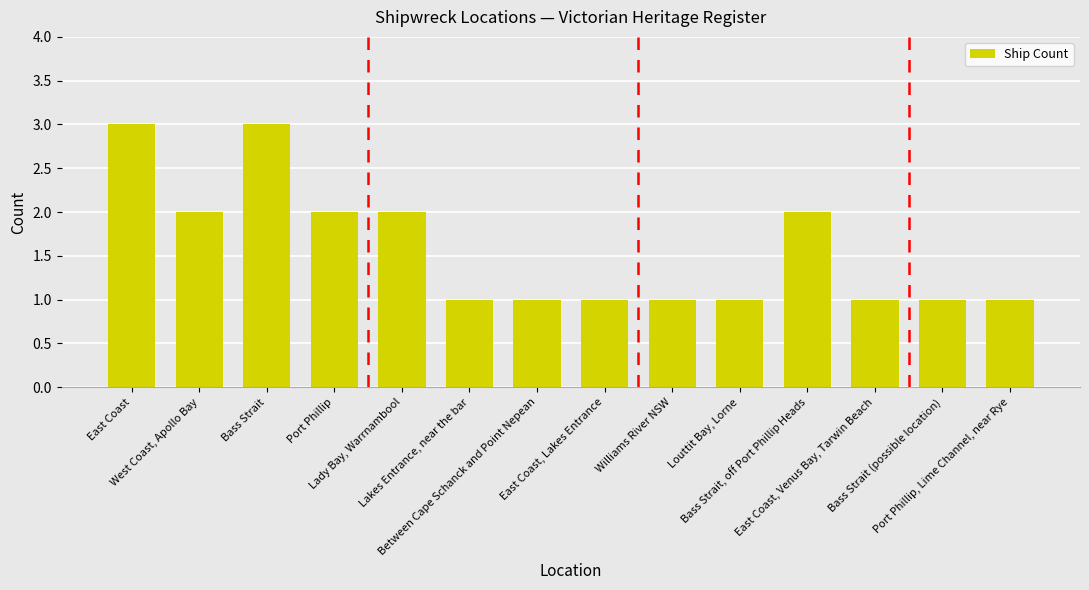

Is it true that the value at Port Phillip, Lime Channel, near Rye is 1?

True